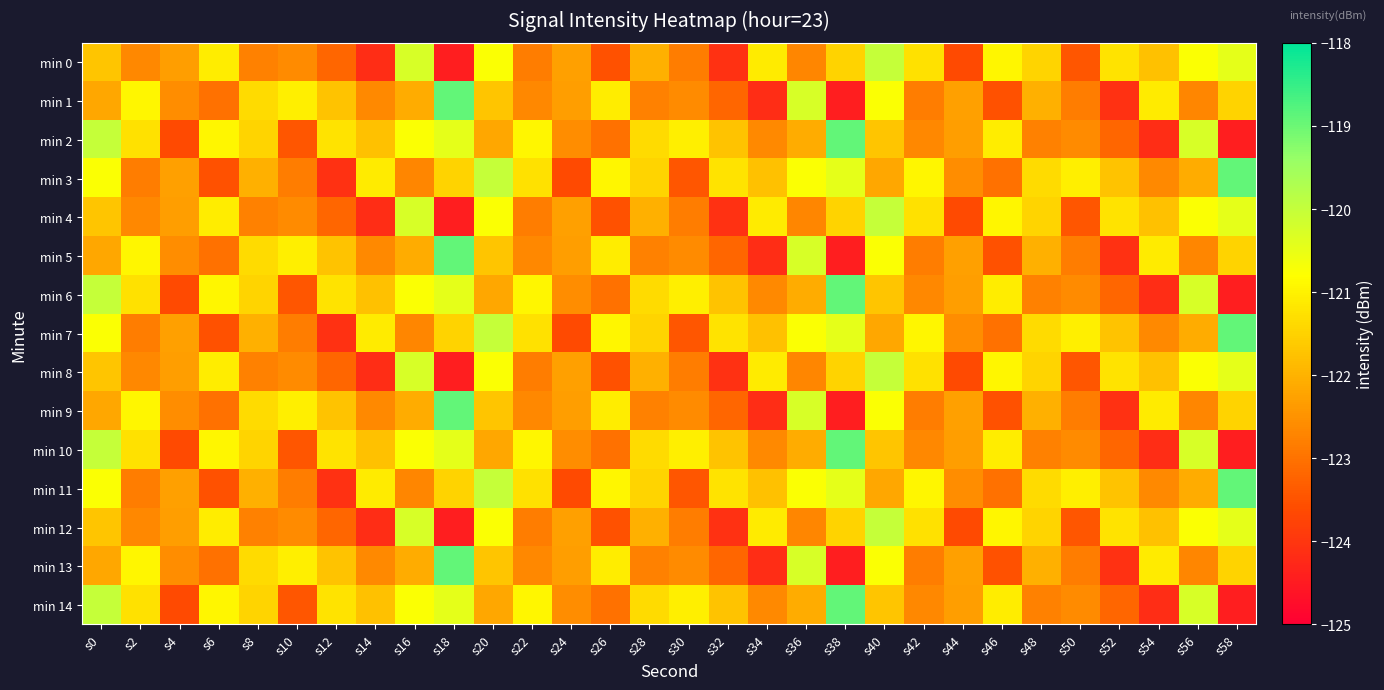

What is the difference between the highest and lowest values at s26?

2.6